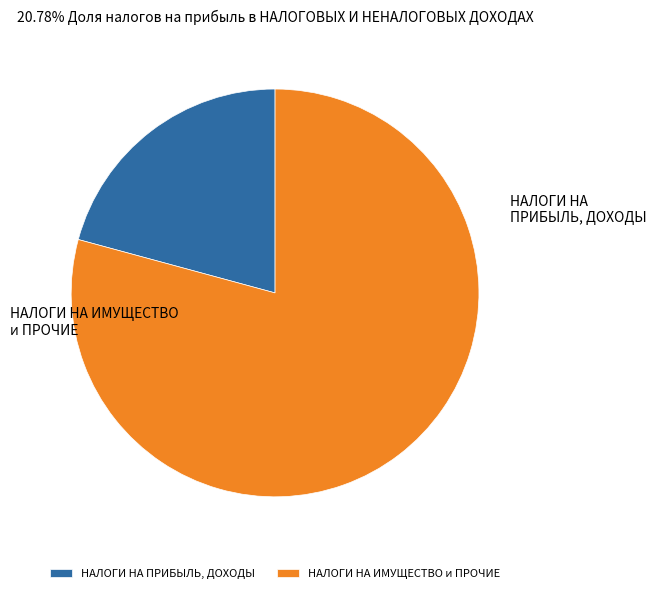

Does НАЛОГИ НА ПРИБЫЛЬ, ДОХОДЫ account for over 50% of the chart?

No